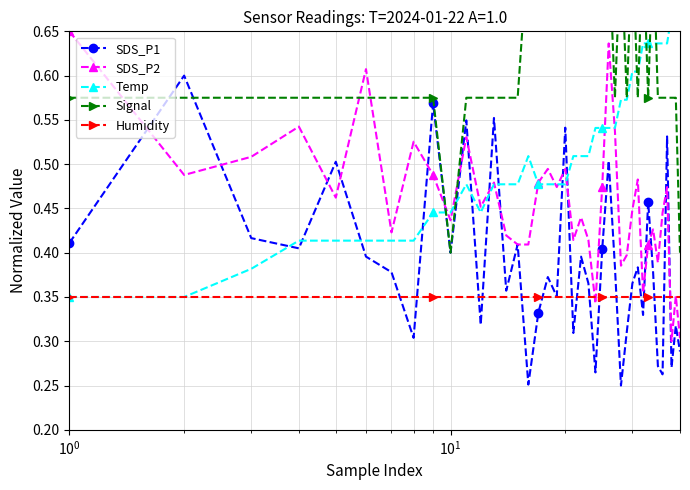

How many SDS_P1 values are between 0 and 1?

40